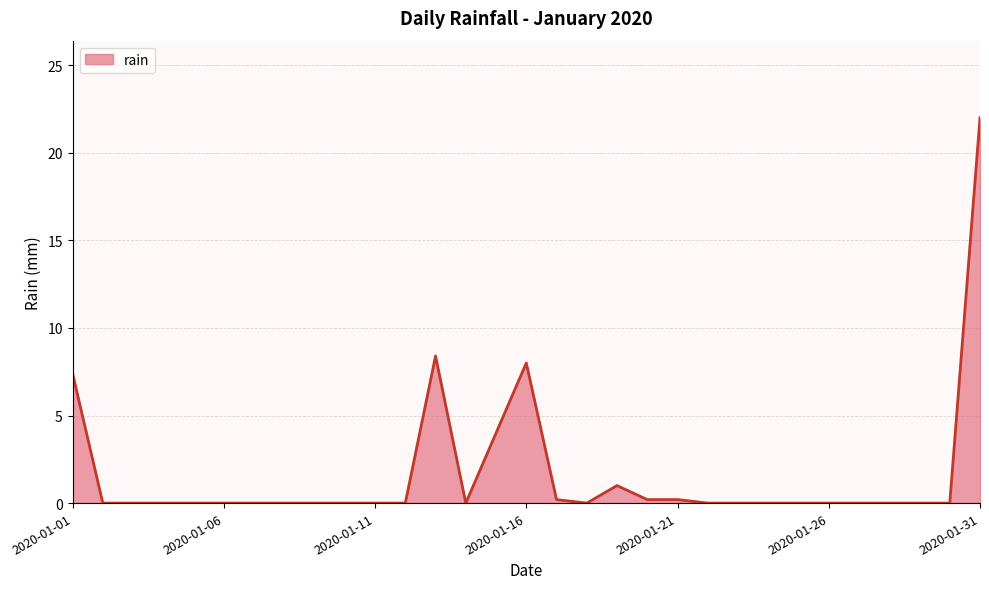

What is the greatest value displayed?

22.0